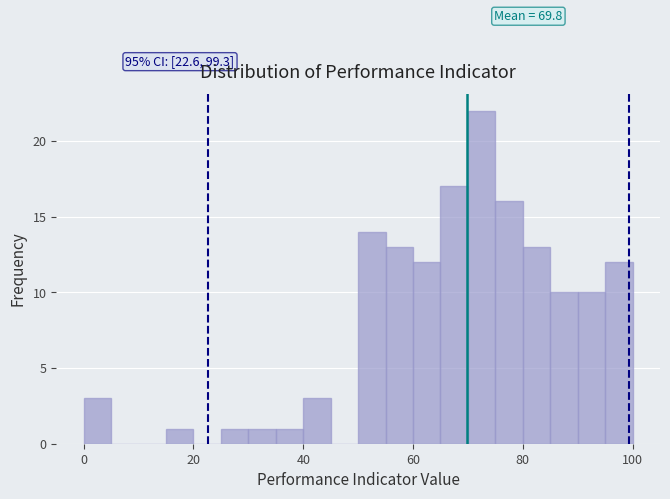

Read against the x-axis, roughly where is the centre of the tallest bar?

72